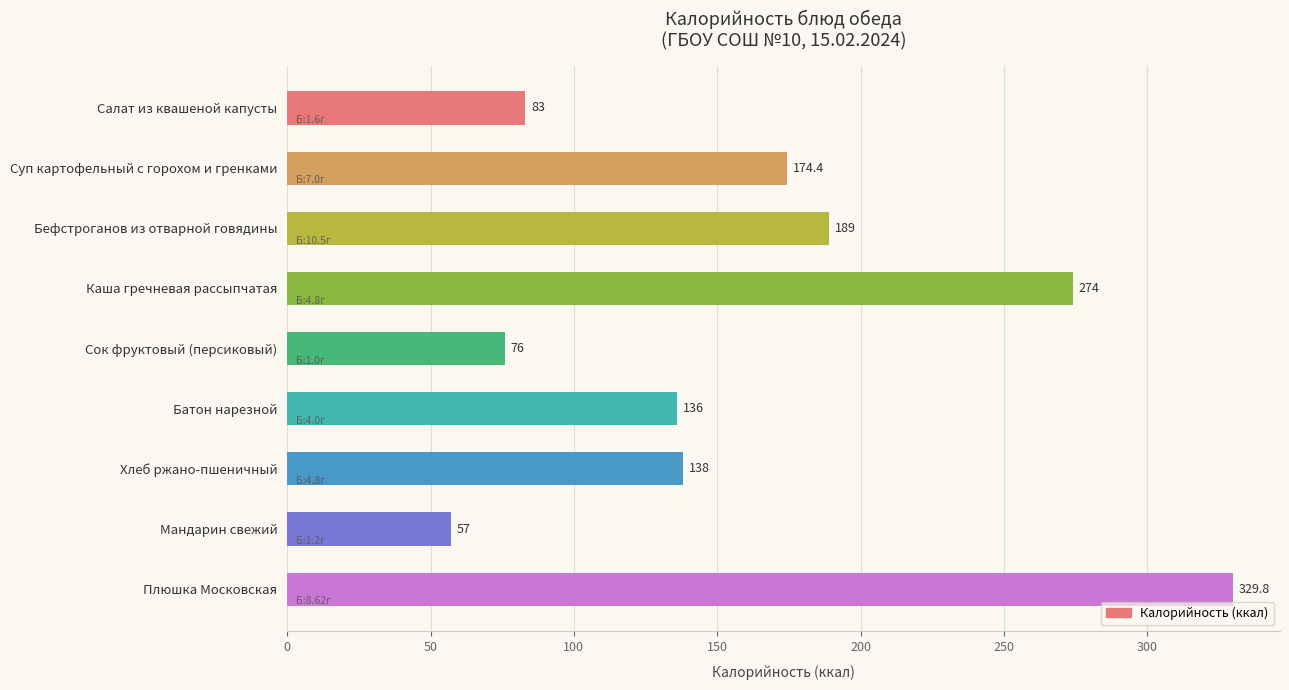

How many categories are shown in the chart?

9